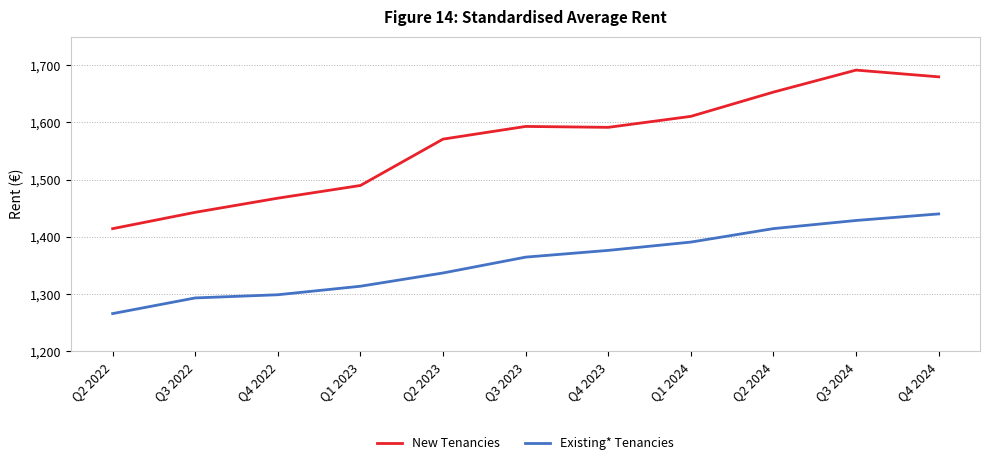

Which series has the largest total across all categories?

New Tenancies